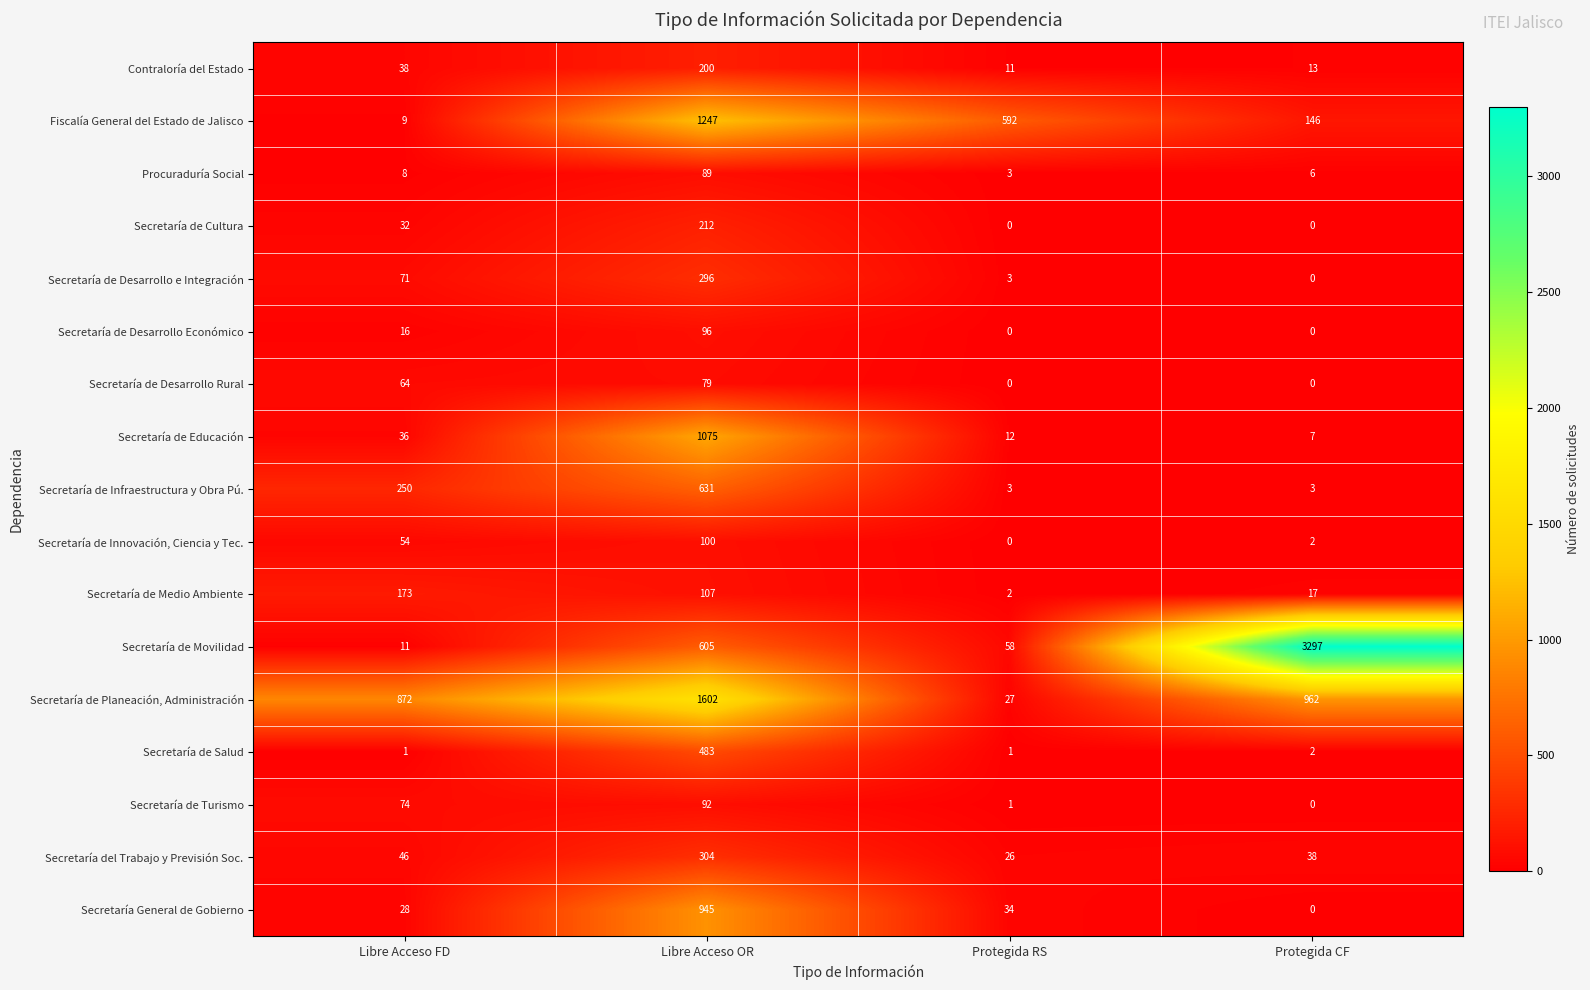

Rank the series by their maximum value, from lowest to highest.

Secretaría de Desarrollo Rural, Procuraduría Social, Secretaría de Turismo, Secretaría de Desarrollo Económico, Secretaría de Innovación, Ciencia y Tec., Secretaría de Medio Ambiente, Contraloría del Estado, Secretaría de Cultura, Secretaría de Desarrollo e Integración, Secretaría del Trabajo y Previsión Soc., Secretaría de Salud, Secretaría de Infraestructura y Obra Pú., Secretaría General de Gobierno, Secretaría de Educación, Fiscalía General del Estado de Jalisco, Secretaría de Planeación, Administración, Secretaría de Movilidad